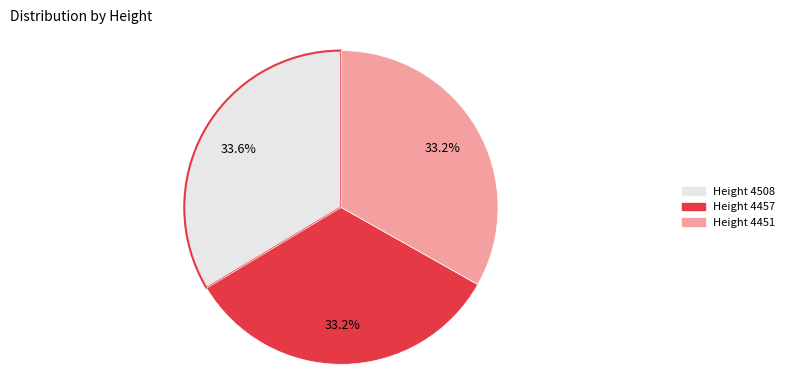

Is there a majority slice in this chart?

No